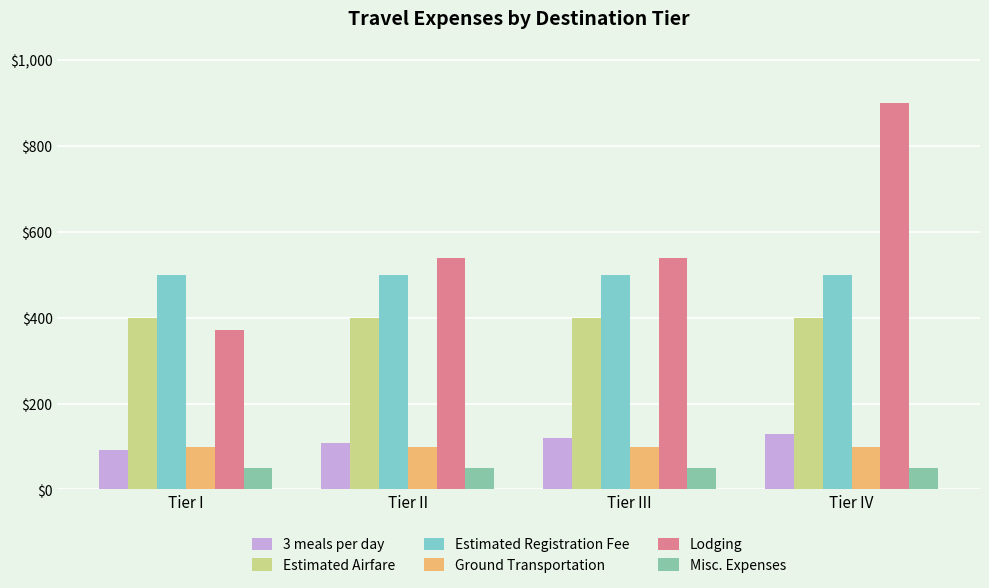

List the series in order of their peak value, lowest first.

Misc. Expenses, Ground Transportation, 3 meals per day, Estimated Airfare, Estimated Registration Fee, Lodging